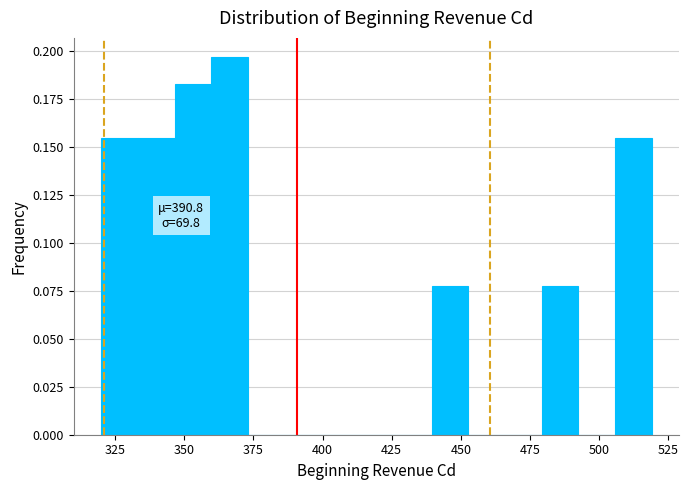

Read against the x-axis, roughly where is the centre of the tallest bar?

365